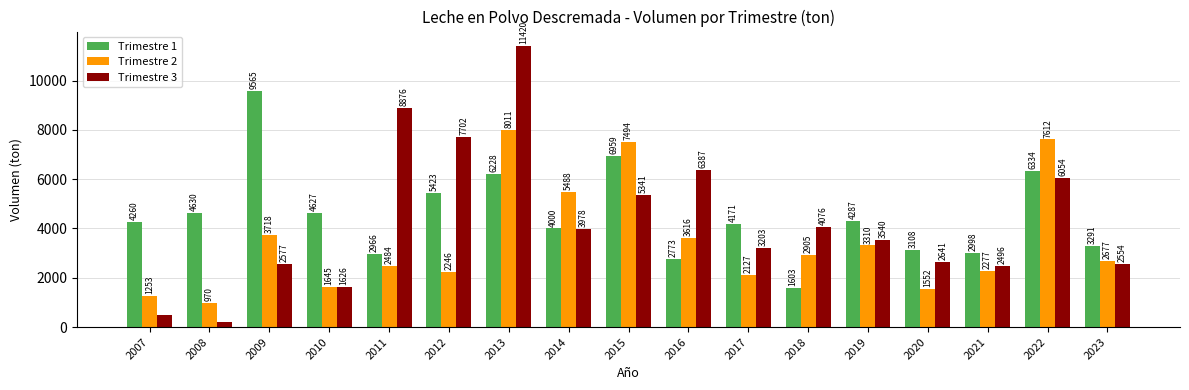

How many bars are there in total?

51